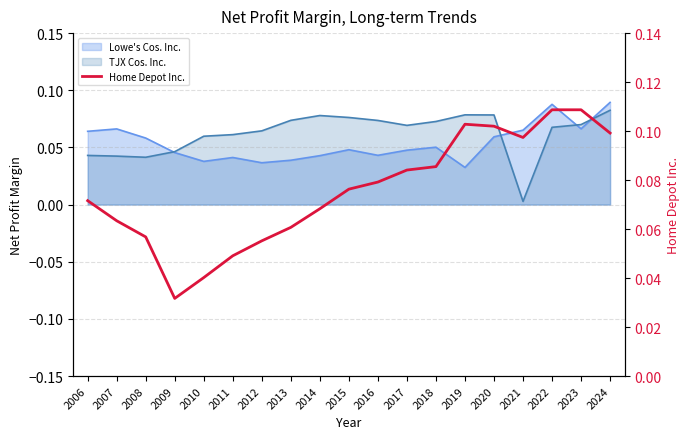

The chart shows a value of 0.1 at 2024. True or false?

True